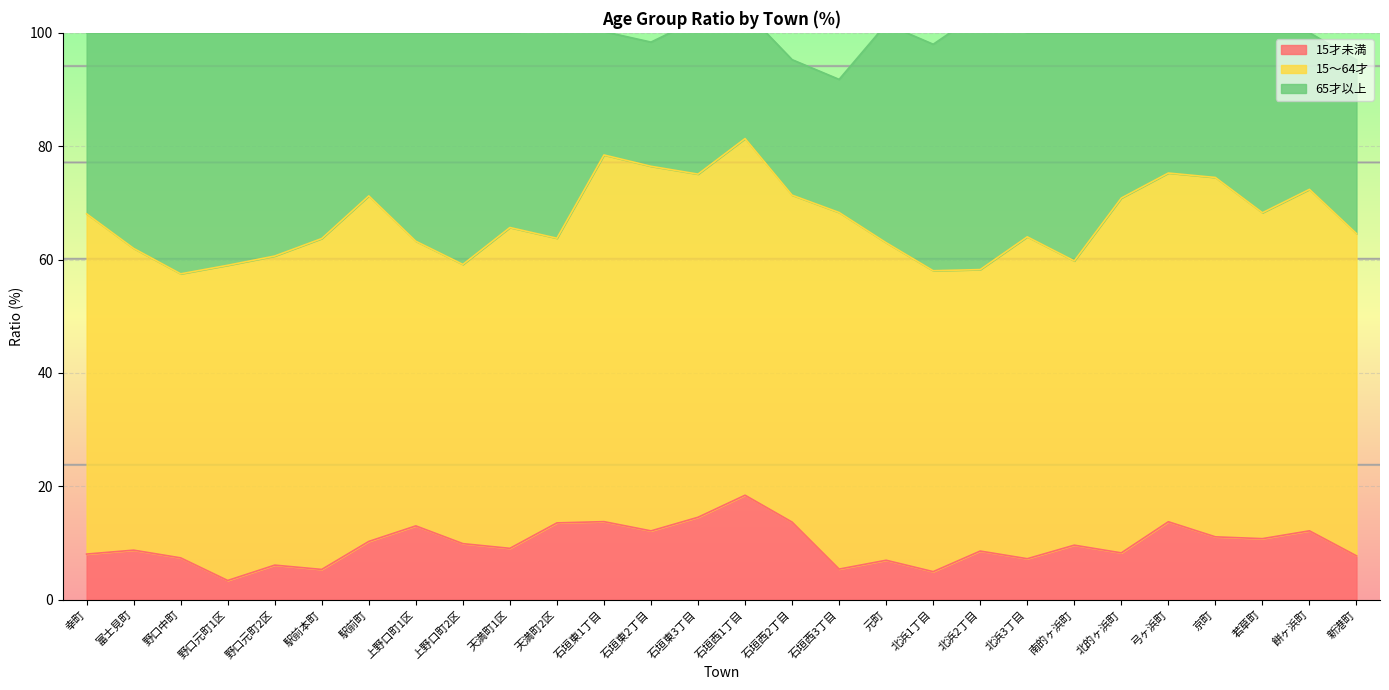

The value of 65才以上 at 石垣西1丁目 is 22.6. True or false?

True